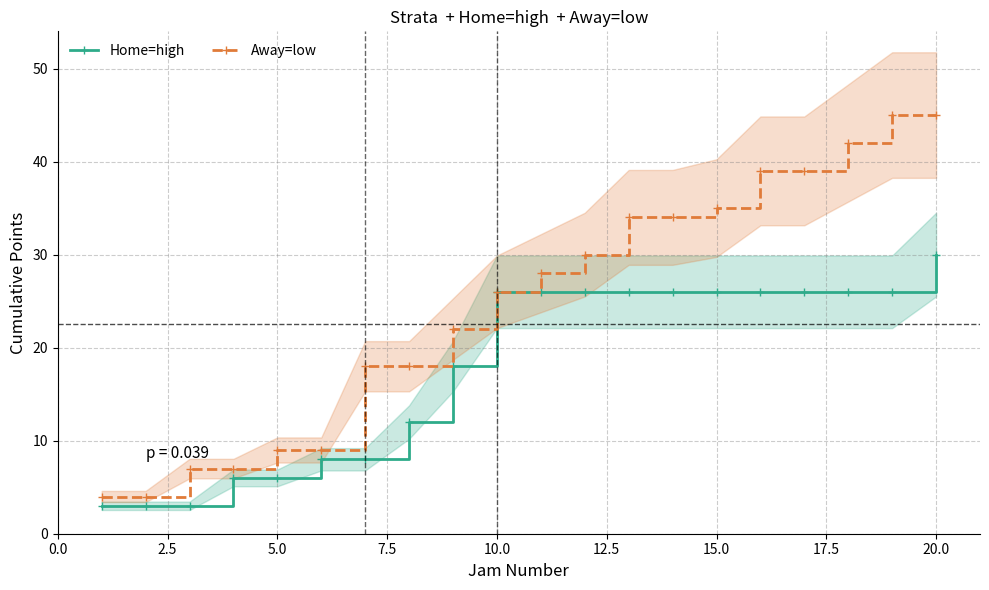

At how many categories does at least one series exceed 39?

3